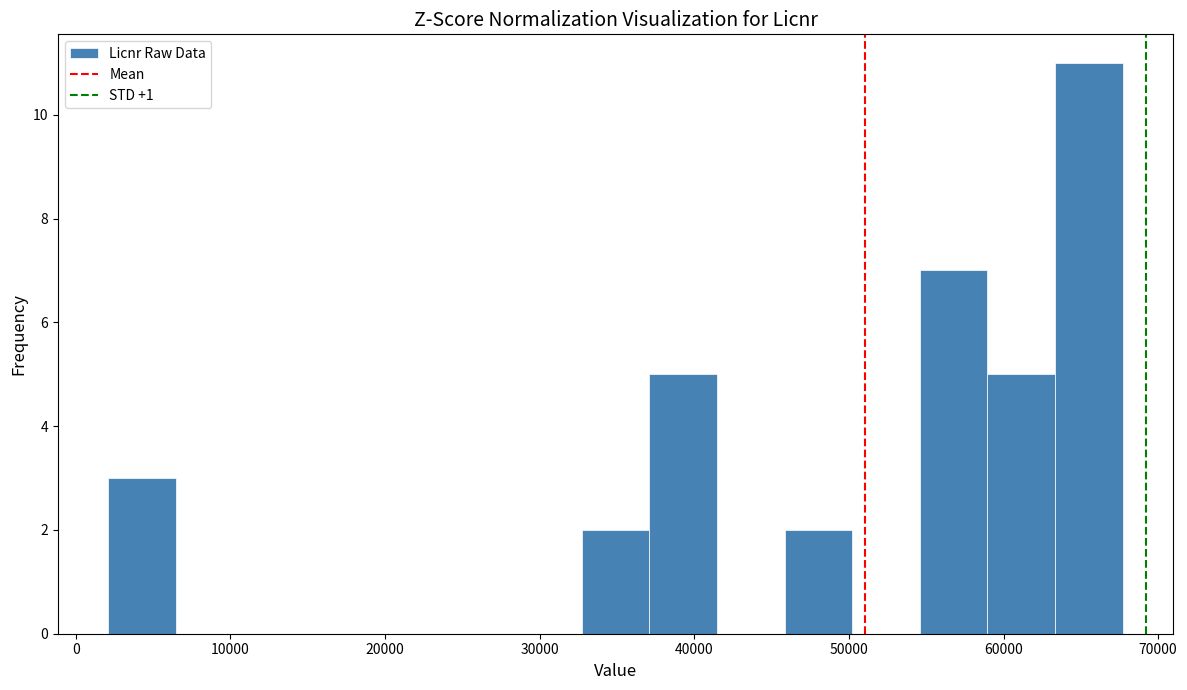

Reading left to right, list every bar in this chart as the range it spans on the x-axis followed by its height. Neither the bar edges nor the heights are printed on the chart, so give them approximately, as read against the axes.

2000 to 6000: 3
6000 to 11000: 0
11000 to 15000: 0
15000 to 20000: 0
20000 to 24000: 0
24000 to 28000: 0
28000 to 33000: 0
33000 to 37000: 2
37000 to 41000: 5
41000 to 46000: 0
46000 to 50000: 2
50000 to 55000: 0
55000 to 59000: 7
59000 to 63000: 5
63000 to 68000: 11